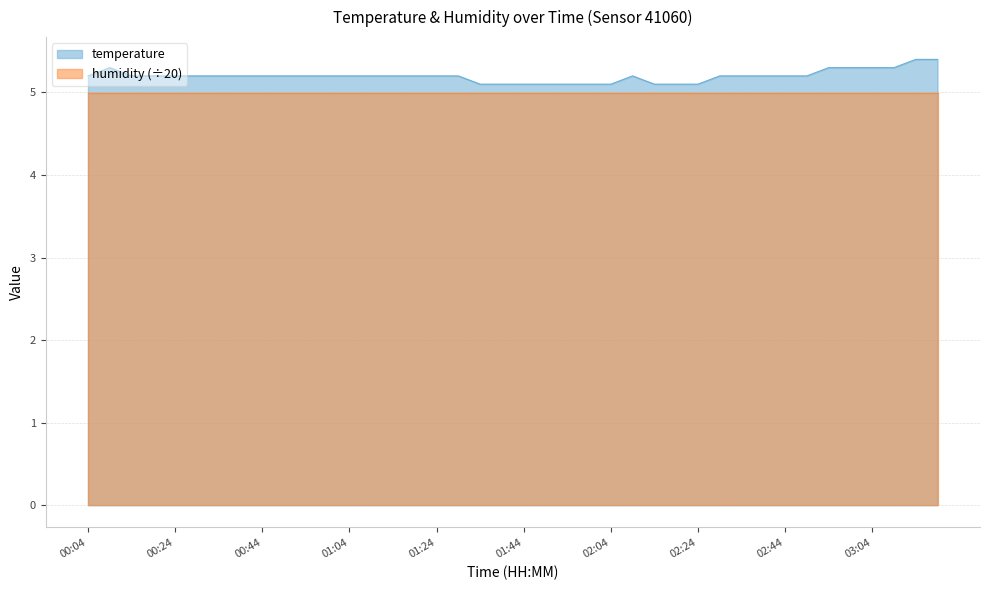

Does the chart have visible grid lines?

Yes